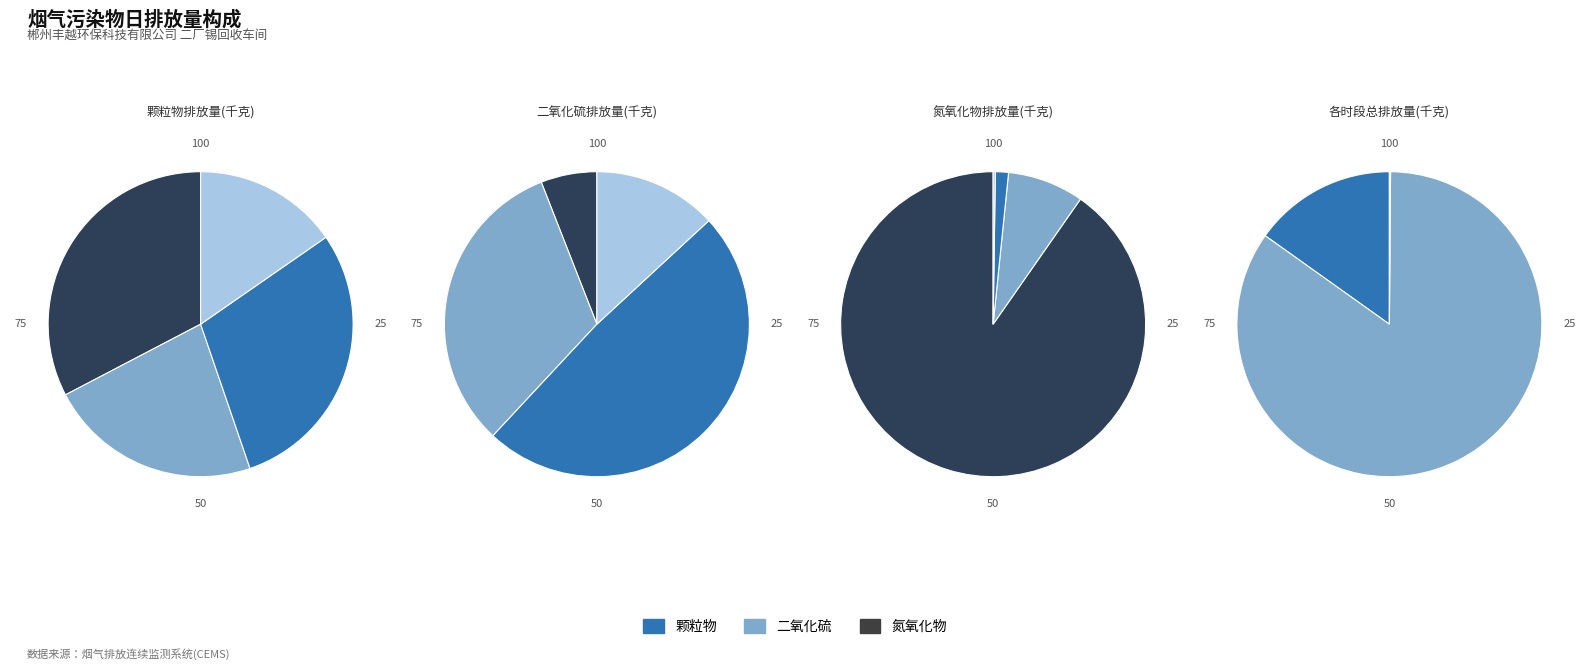

Between 08~09 and 15~16, which series saw the biggest shift?

二氧化硫排放量(千克)